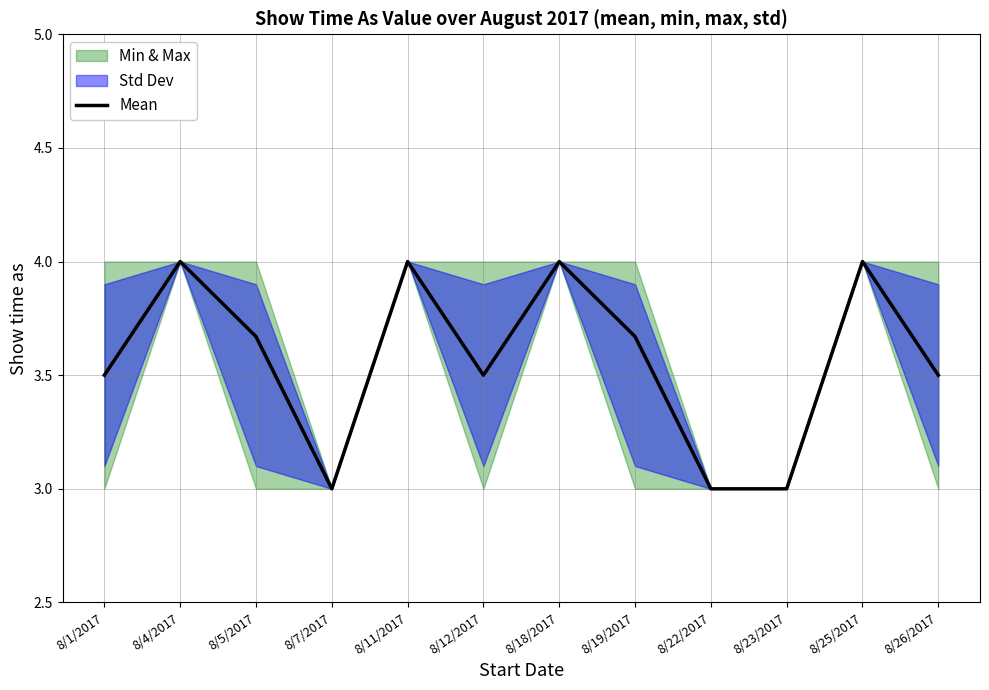

What is the average value?

3.6